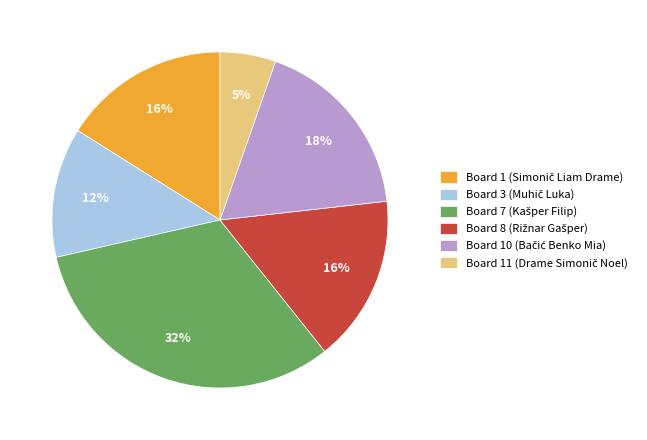

Is there a majority slice in this chart?

No